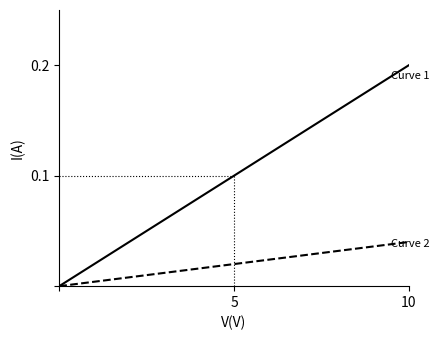

Does the chart have visible grid lines?

No